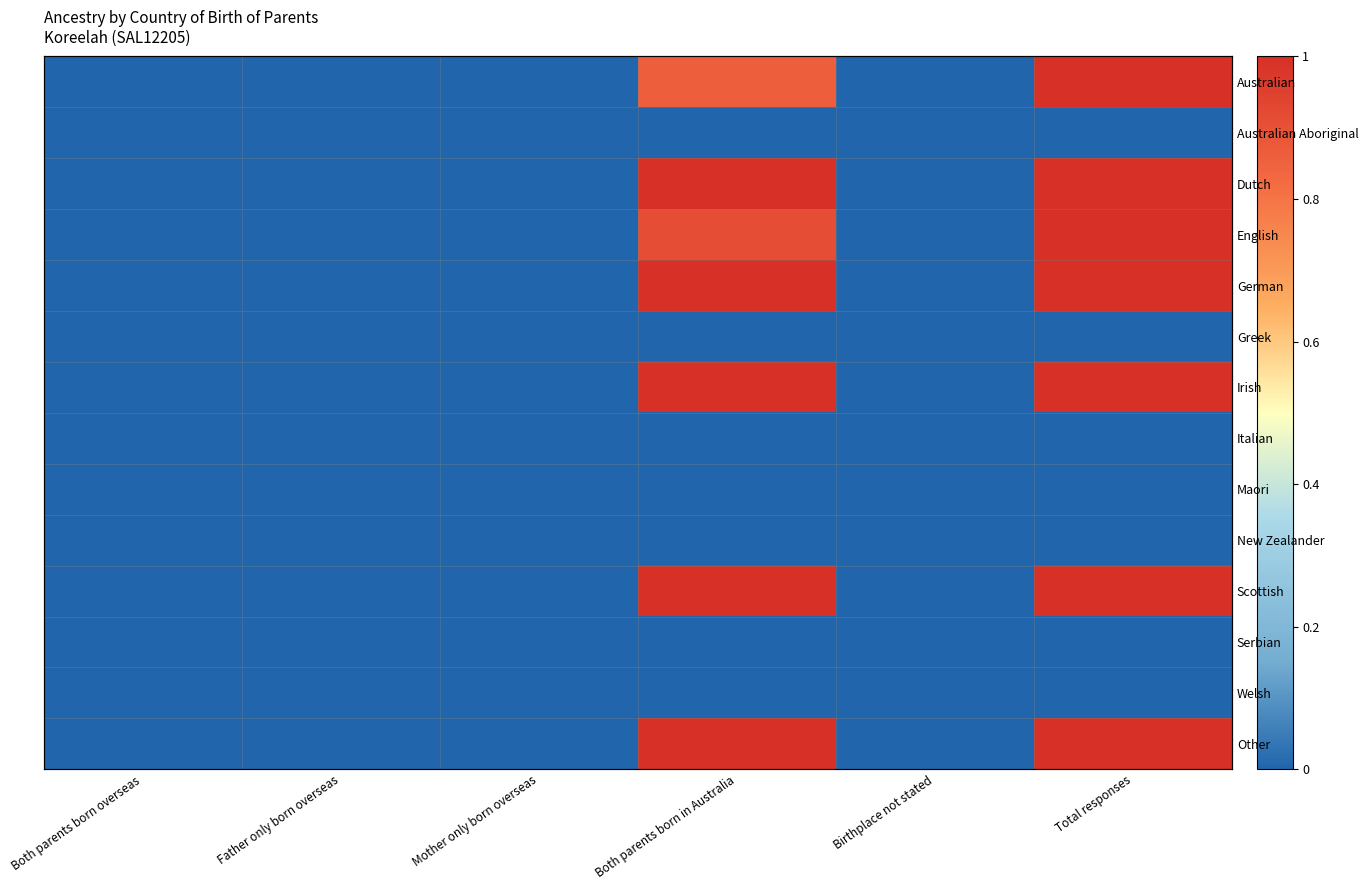

Which has a higher value, Total responses or Birthplace not stated?

Total responses